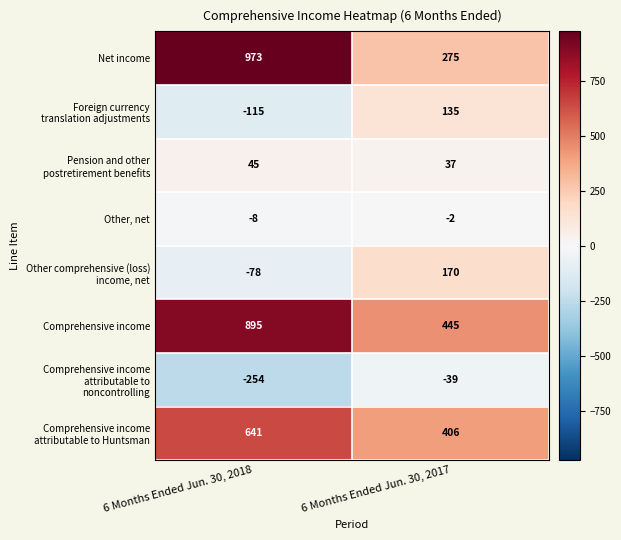

How many series are shown in this chart?

8